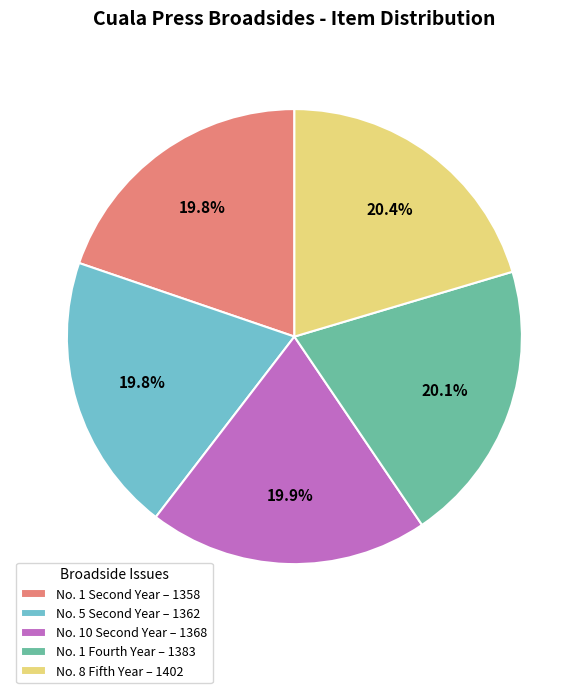

Is it true that No. 1 Fourth Year is 31% of the pie?

False